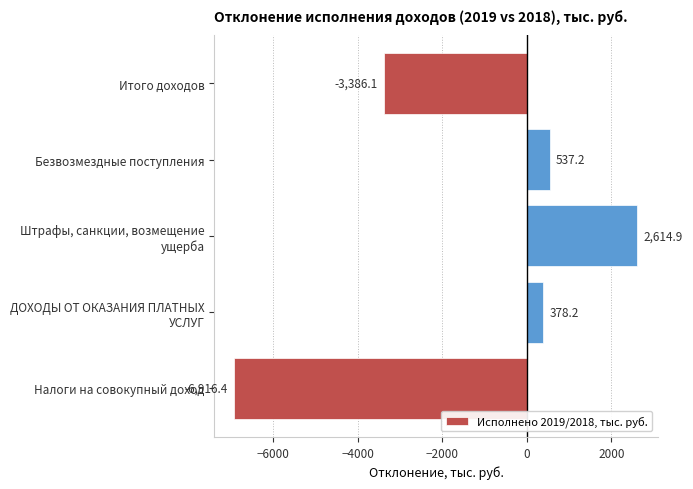

The chart shows a value of -3386.1 at Итого доходов. True or false?

True